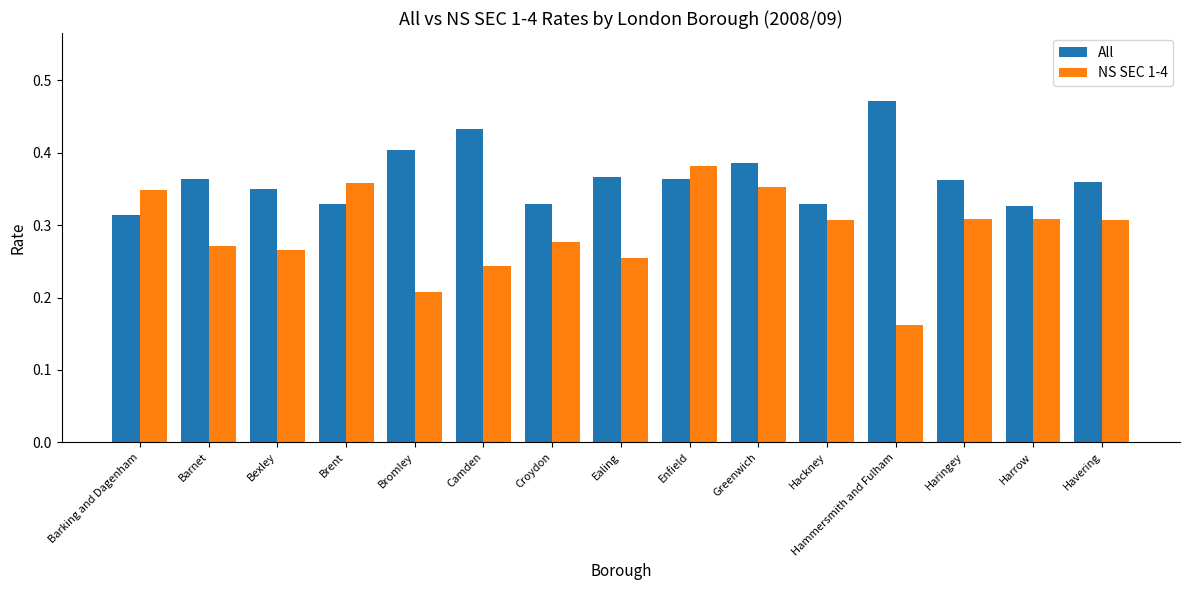

What is the label of the 7th bar from the right?

Enfield